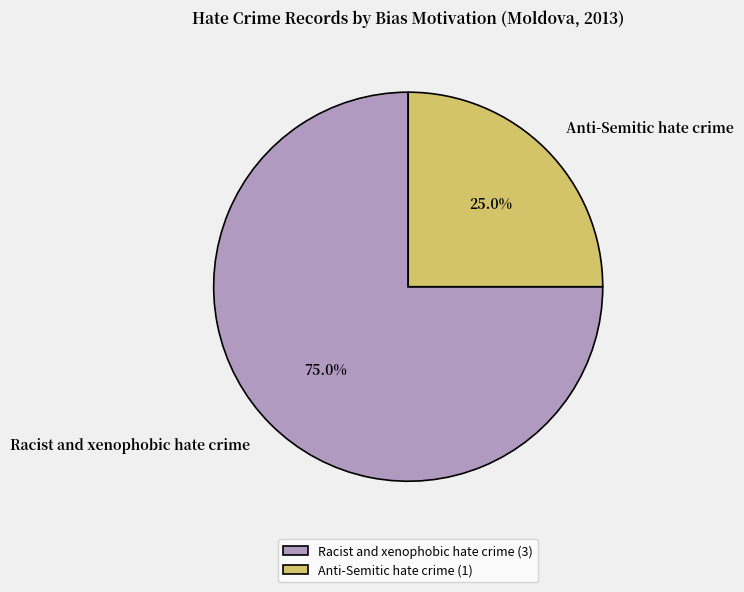

Is it true that Racist and xenophobic hate crime is 67% of the pie?

False